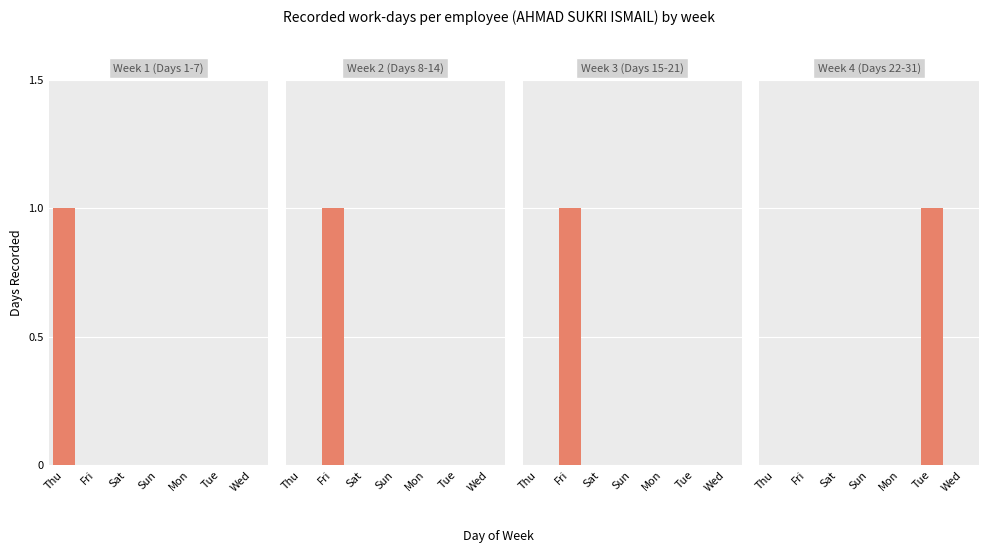

How many bars are there in total?

28